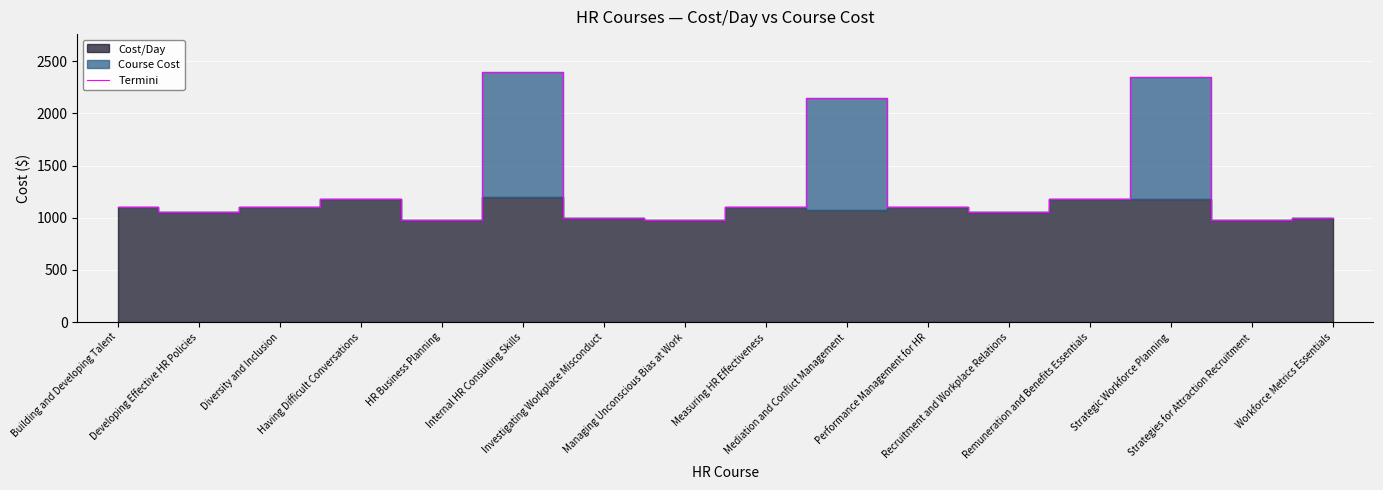

Which label corresponds to the smallest value in the chart?

HR Business Planning